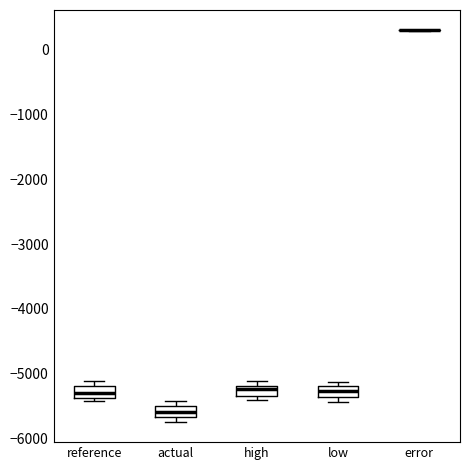

Where is the upper edge of the box for low on the y-axis? The values are not printed on the chart, so give them approximately, as read against the axis.

-5200